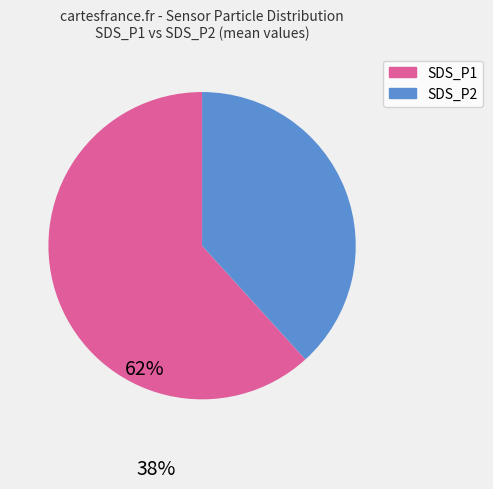

Which has a higher value, SDS_P2 or SDS_P1?

SDS_P1